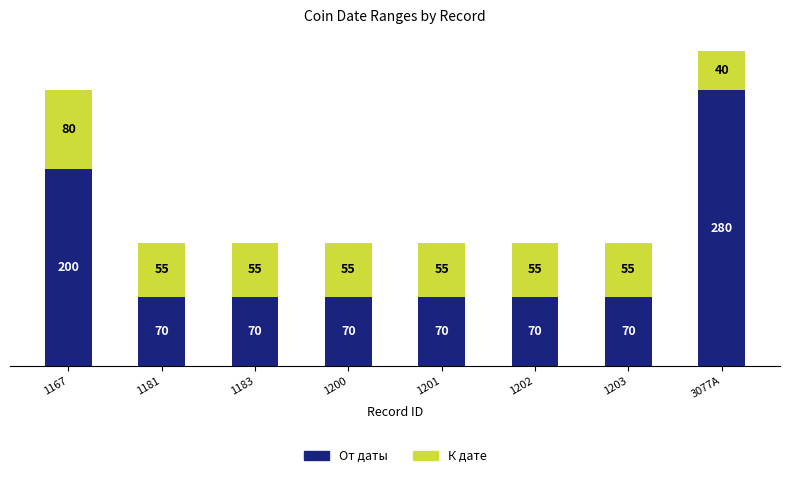

How many bars are there in total?

8